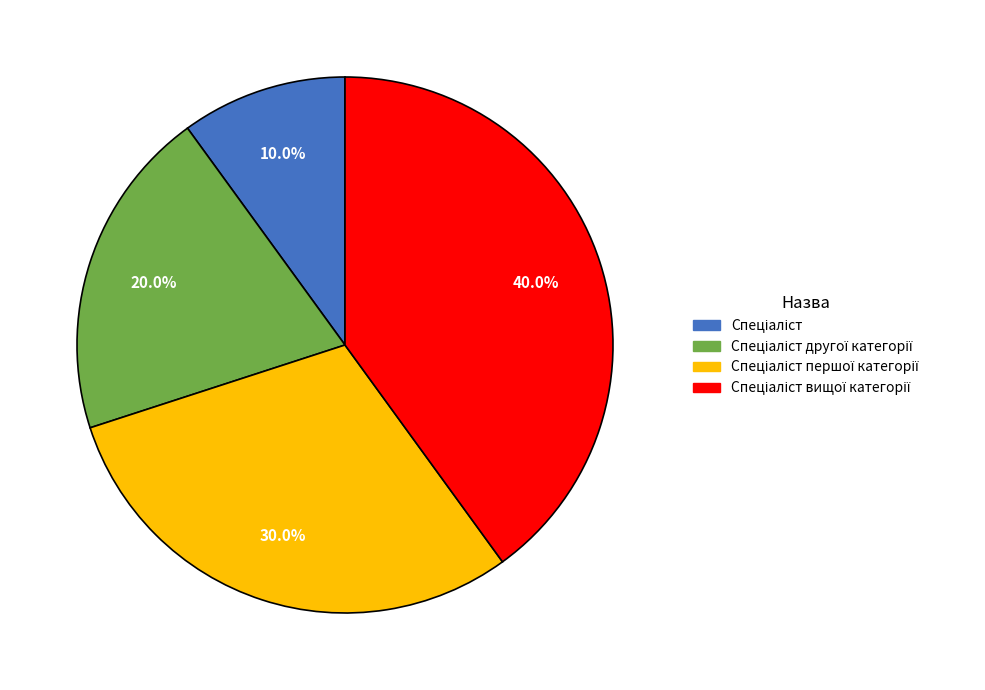

Is there any slice that represents more than half of the pie?

No